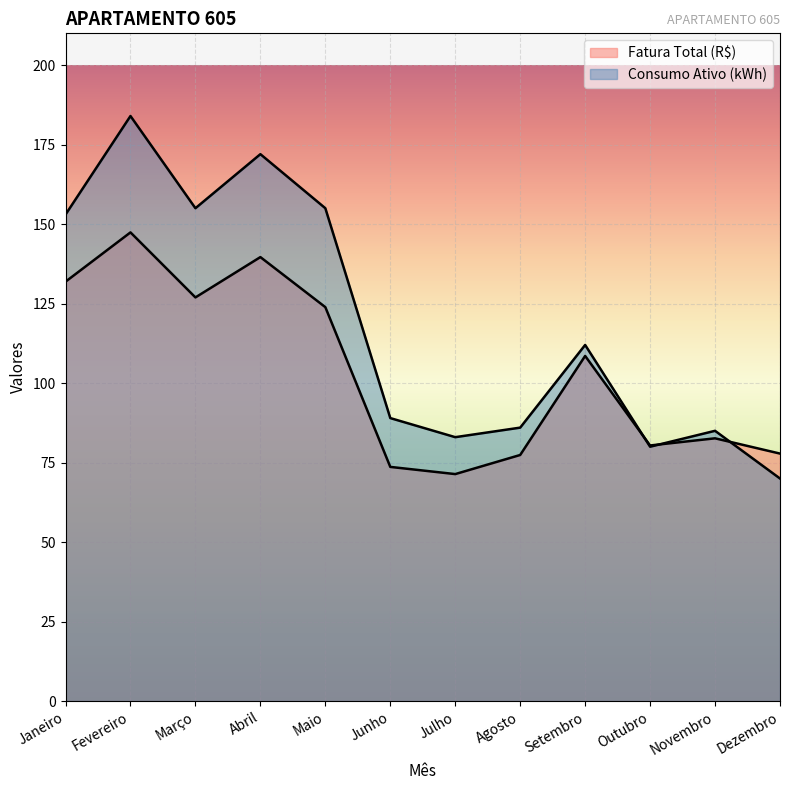

The value of Fatura Total (R$) at Março is 194.8. True or false?

False